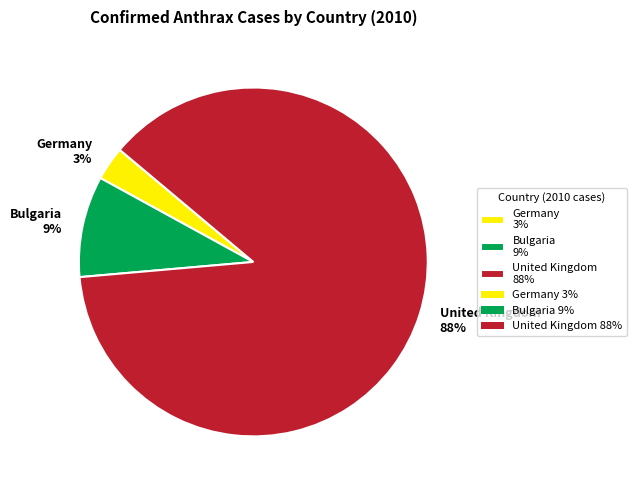

What percentage is the Germany 3% slice, to the nearest percent?

3%